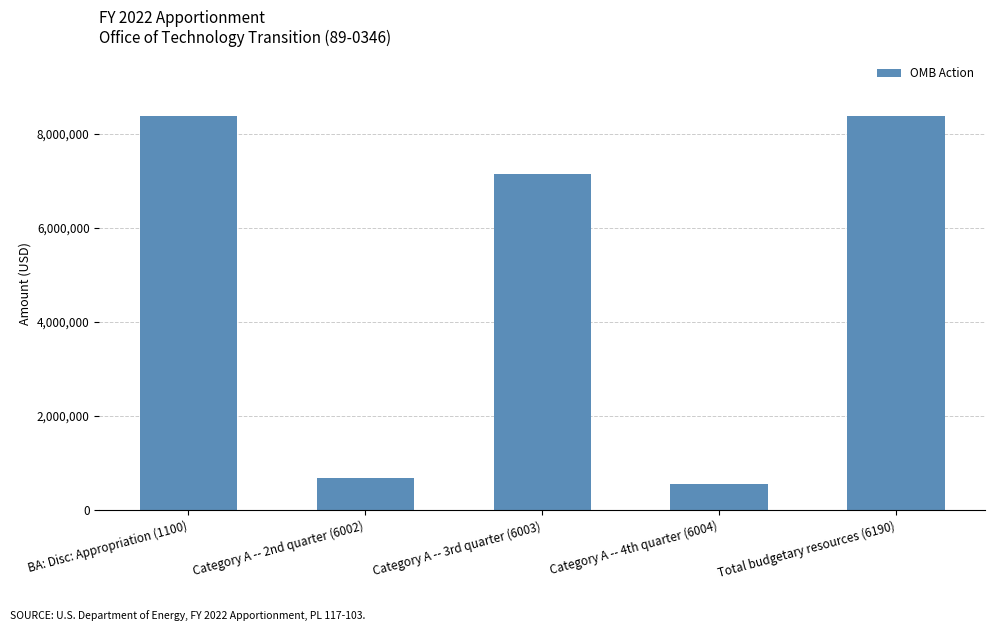

Reading left to right, extract all data points from this chart.

BA: Disc: Appropriation (1100)=8375000	Category A -- 2nd quarter (6002)=688425	Category A -- 3rd quarter (6003)=7139764	Category A -- 4th quarter (6004)=546811	Total budgetary resources (6190)=8375000